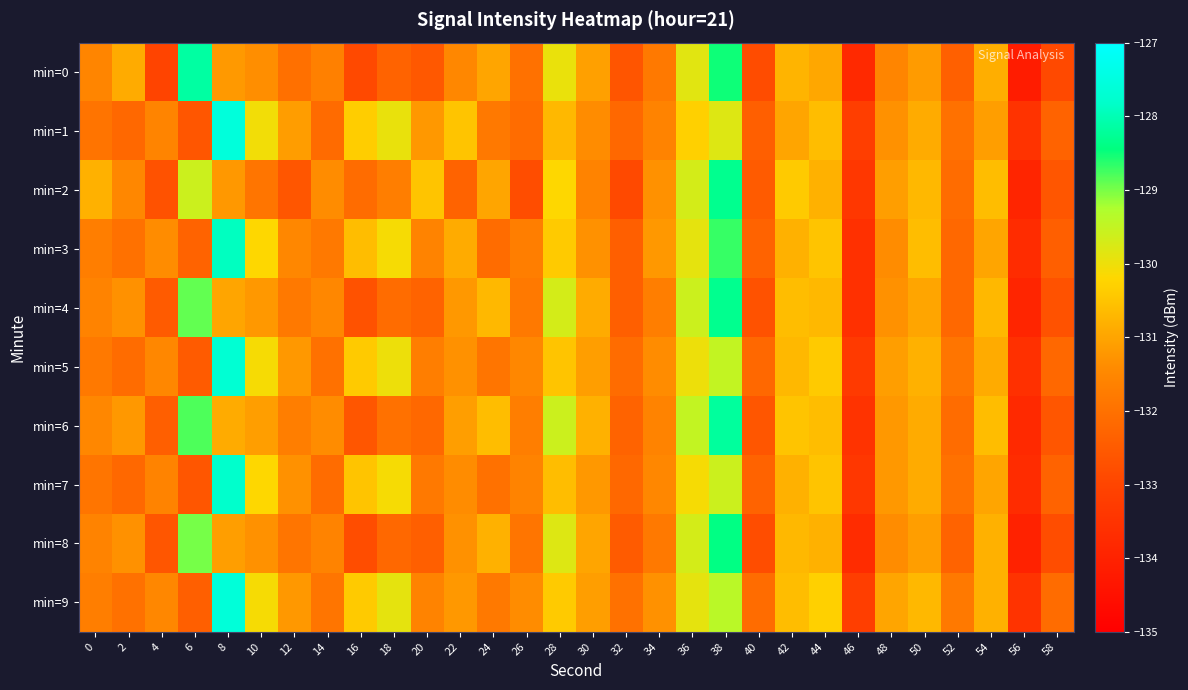

Which series has the largest total across all categories?

min=9